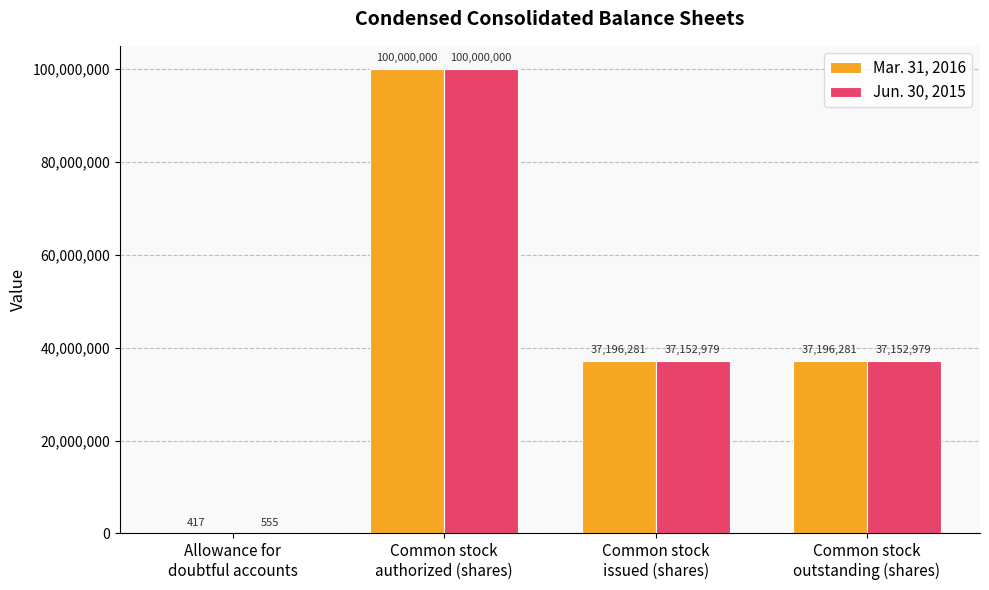

What is the average value of the Mar. 31, 2016 series?

43598245